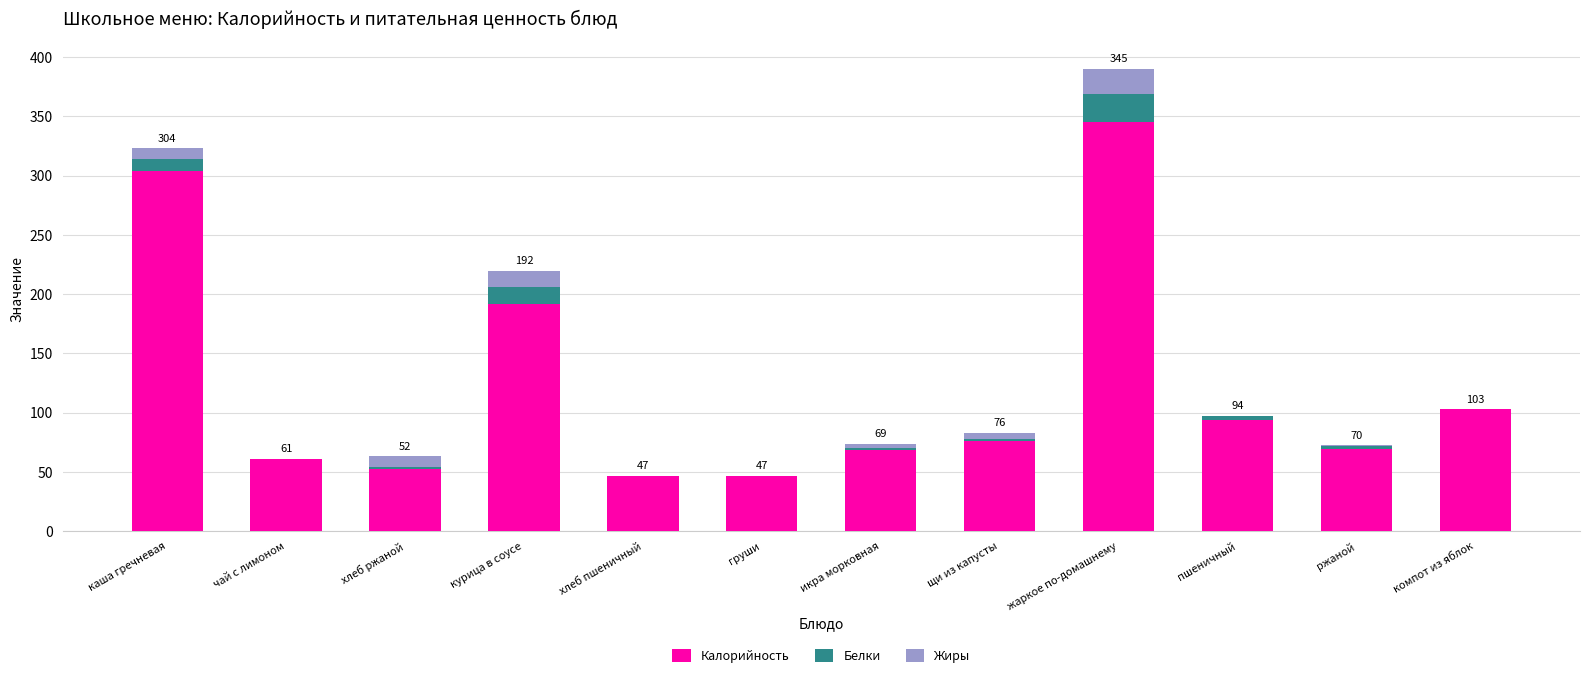

True or false: Калорийность has a value of 47.0 at груши.

True